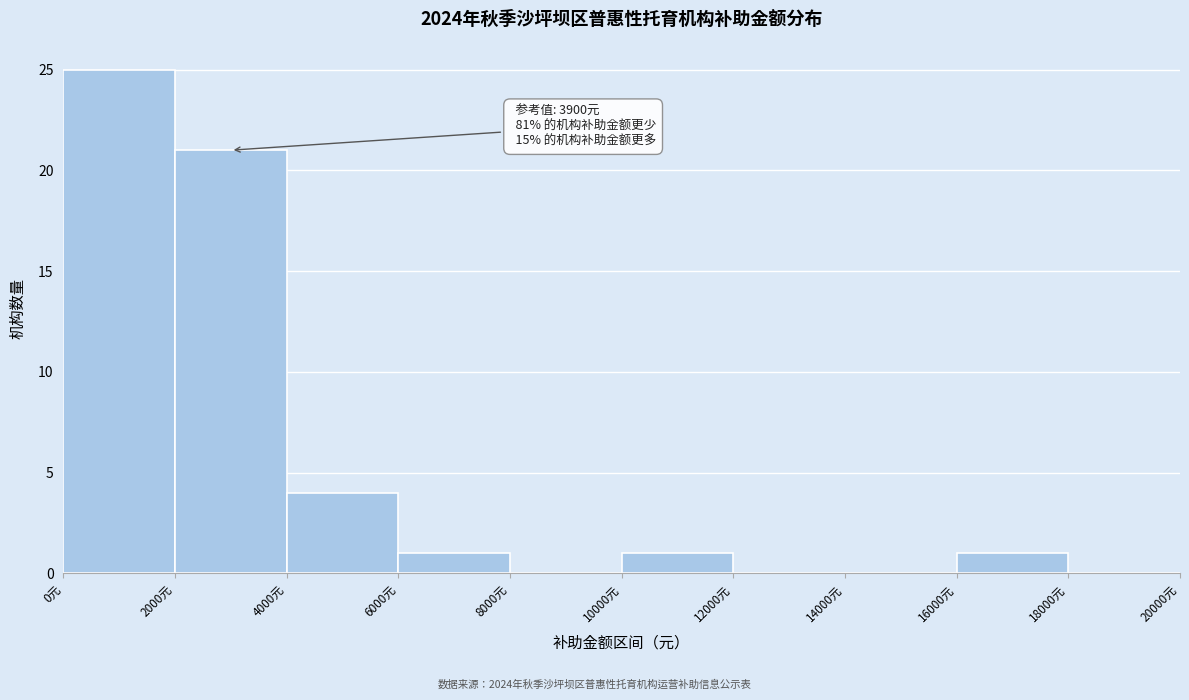

Which range on the x-axis has the tallest bar?

0 to 2000